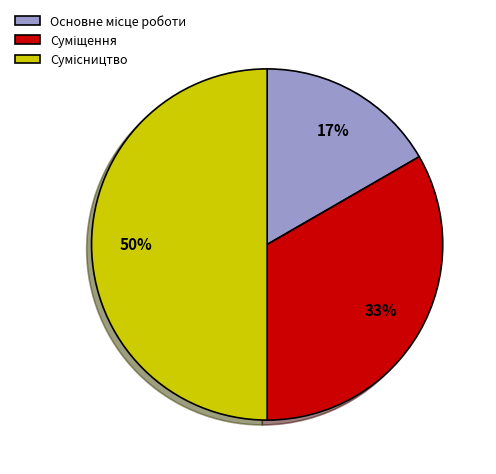

To the nearest percent, what is the average slice percentage?

33%